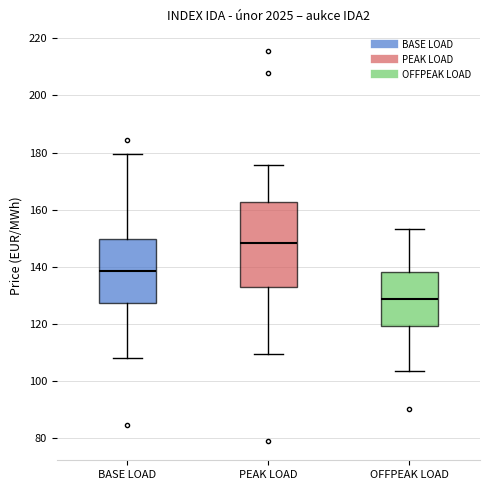

Reading left to right, read every box against the y-axis: the position of its median line, the range the box covers, and the ends of its whiskers. The values are not printed on the chart, so give them approximately, as read against the axis.

BASE LOAD: median 138, box 128 to 150, whiskers 108 to 180
PEAK LOAD: median 148, box 132 to 162, whiskers 110 to 176
OFFPEAK LOAD: median 128, box 120 to 138, whiskers 104 to 154